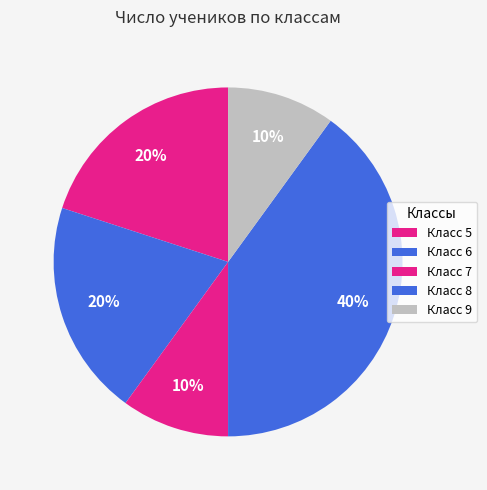

How many slices are in this pie chart?

5